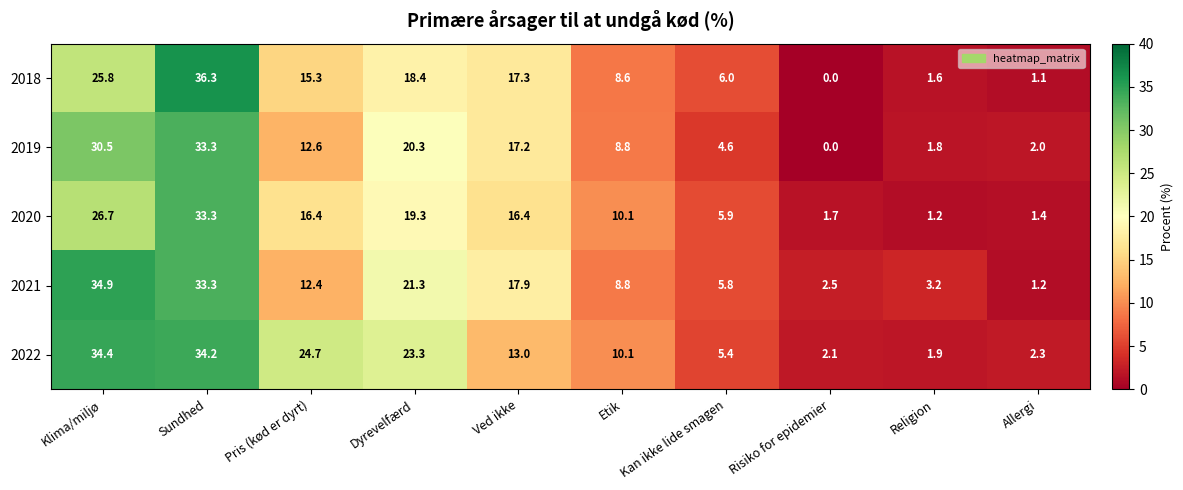

The 2018 series shows 9.3 at Ved ikke. True or false?

False